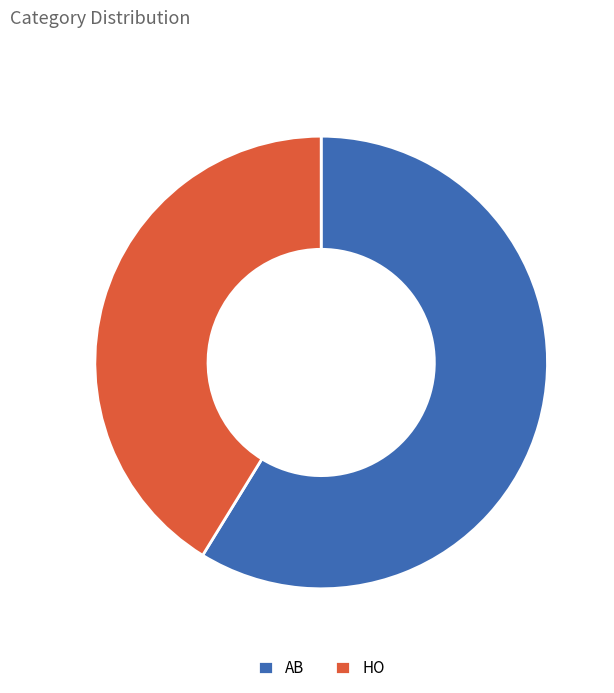

Count the number of slices in the pie.

2